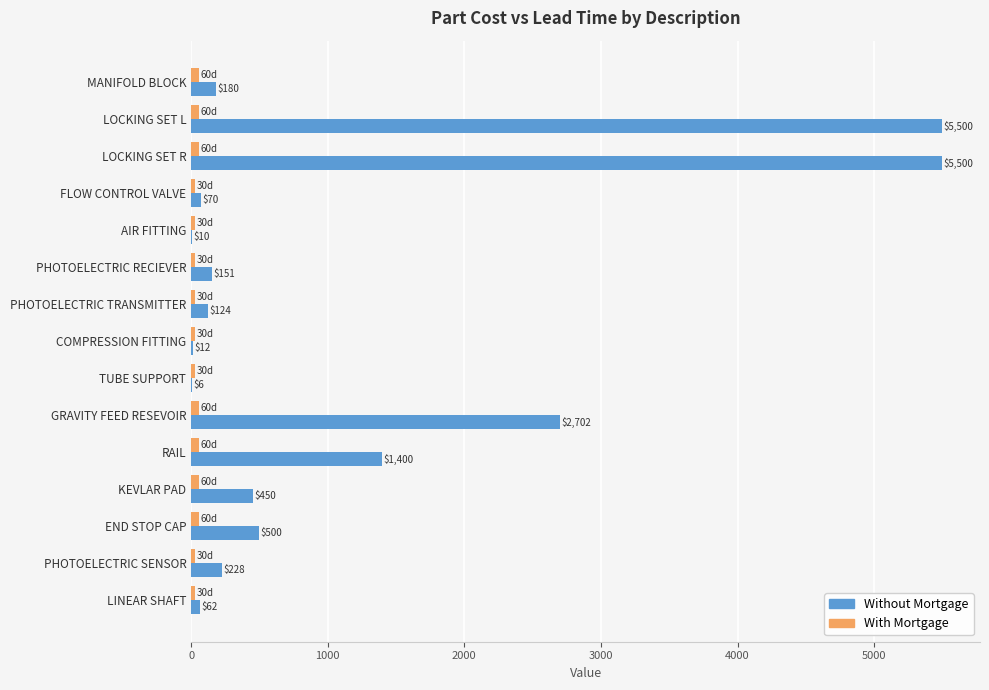

Which series has the largest total across all categories?

Without Mortgage